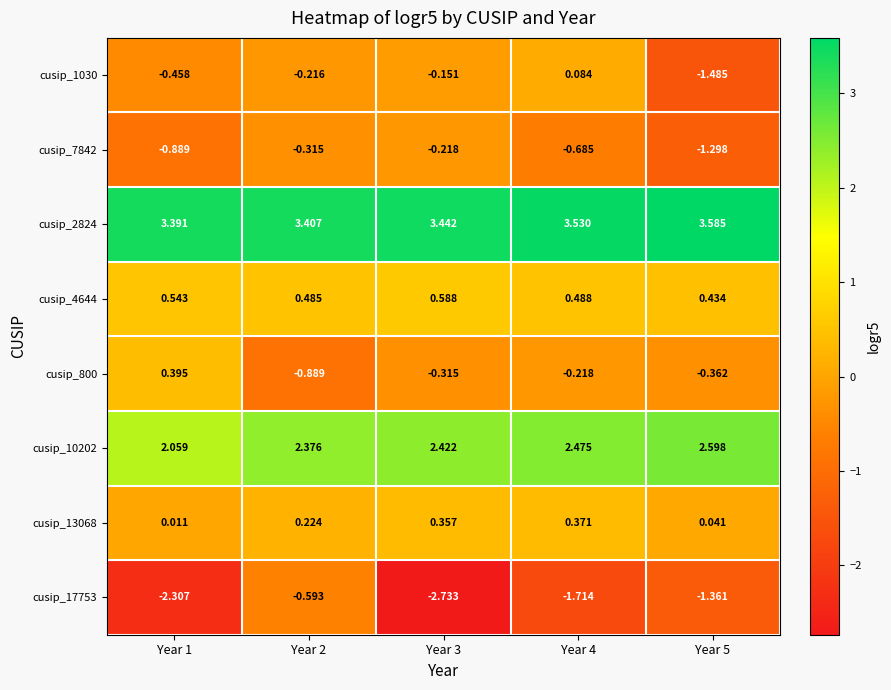

Is the value of cusip_13068 at Year 1 greater than the value of cusip_7842 at Year 3?

Yes